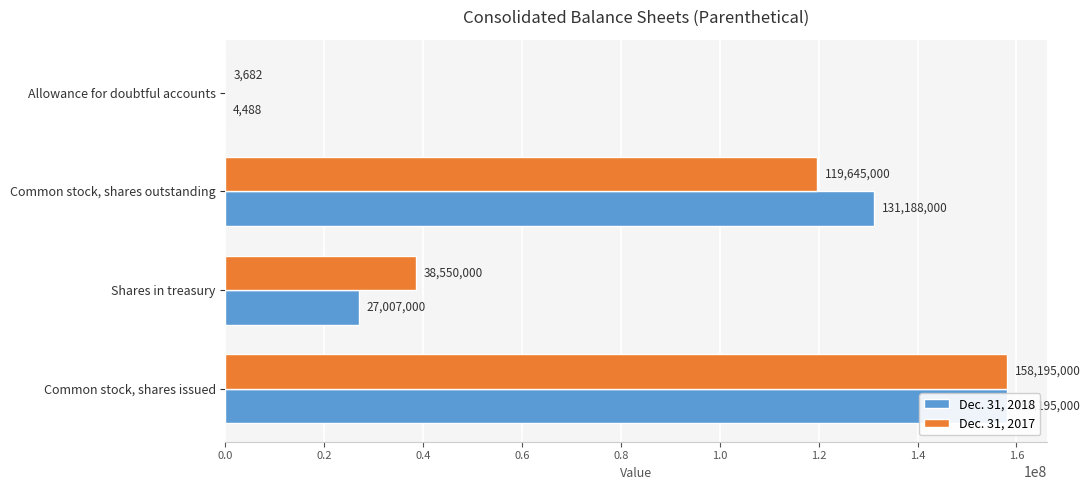

What is the value of the Dec. 31, 2017 bar at the 2nd from the left?

119645000